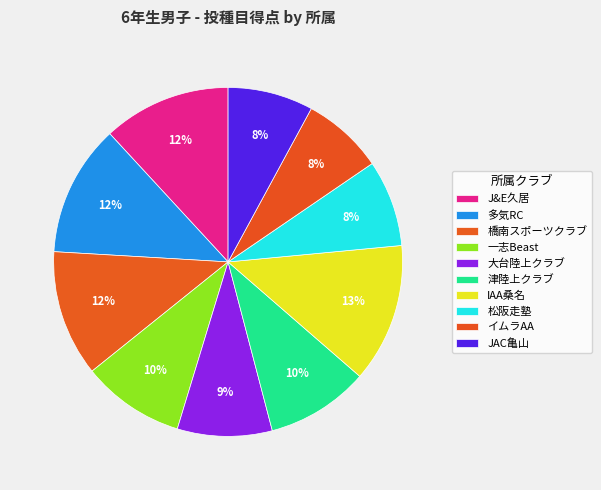

Count the number of slices in the pie.

10